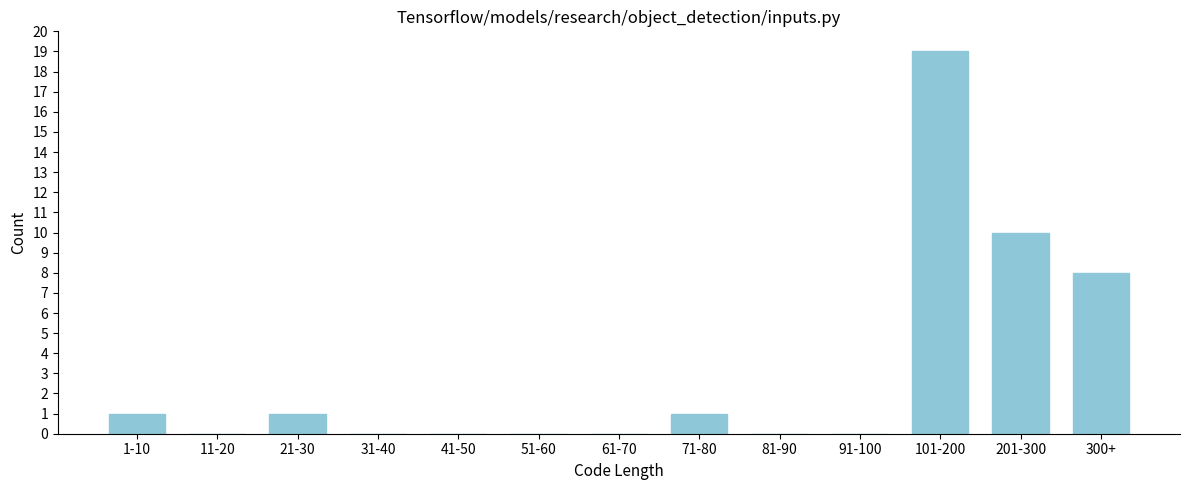

Reading left to right, what are all the values shown in this chart?

1-10=1	11-20=0	21-30=1	31-40=0	41-50=0	51-60=0	61-70=0	71-80=1	81-90=0	91-100=0	101-200=19	201-300=10	300+=8